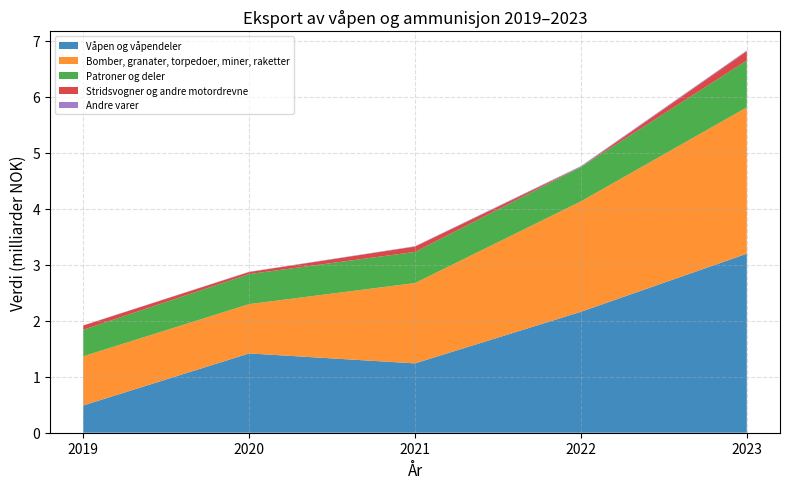

Reading right to left, what are all the values shown in this chart?

Våpen og våpendeler: 3196977164	2160121749	1238475297	1416324481	486708299
Bomber, granater, torpedoer, miner, raketter: 2614296956	1972339882	1434889753	880734160	878401799
Patroner og deler: 837814058	614013397	556151141	536319919	473840928
Stridsvogner og andre motordrevne: 164279566	2470495	95004545	36698379	75049097
Andre varer: 14222796	13130967	6676170	5042446	3820517